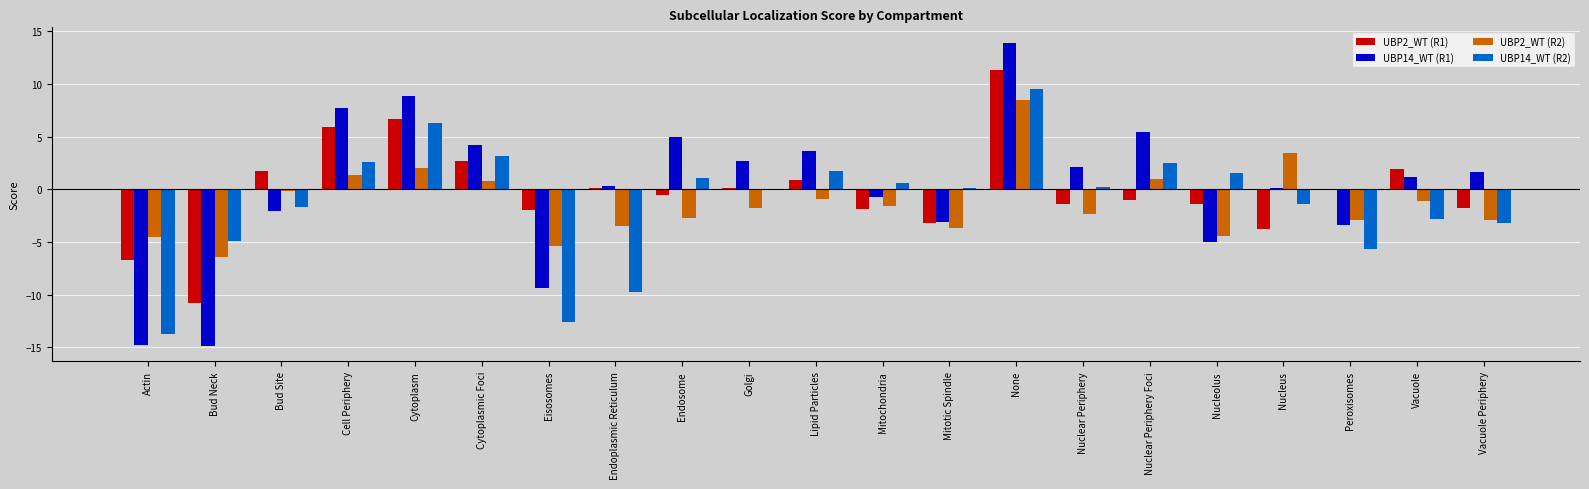

The UBP14_WT (R1) series shows -4.2 at Mitotic Spindle. True or false?

False